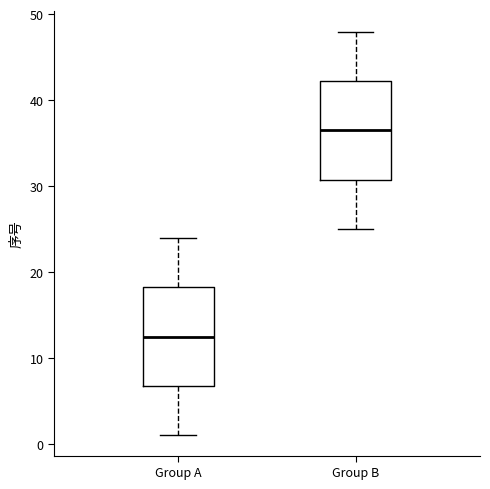

Where does the median line of the box for Group B sit on the y-axis? The values are not printed on the chart, so give them approximately, as read against the axis.

37